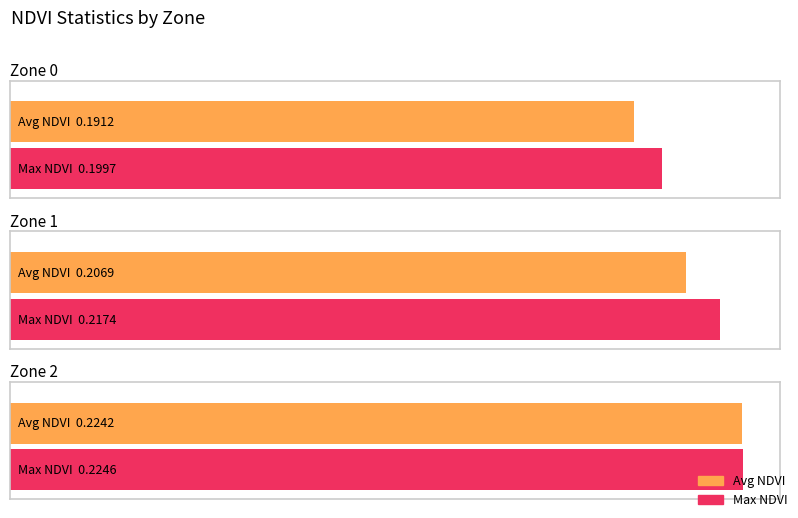

List the labels in order of Avg NDVI value, smallest first.

Zone 0, Zone 1, Zone 2